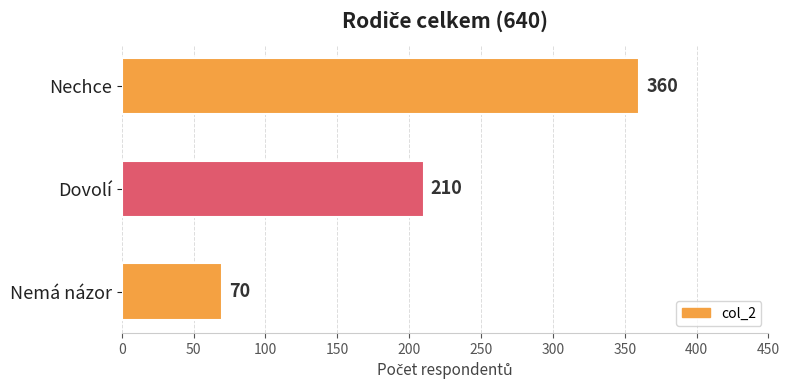

Does the chart contain any negative values?

No